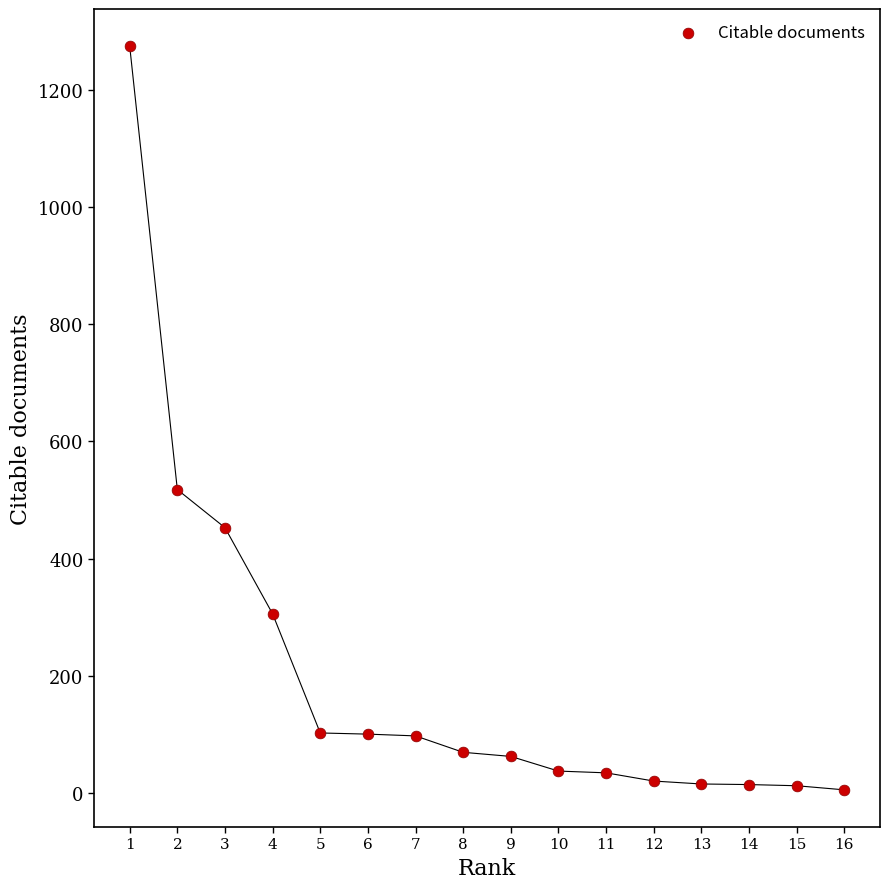

What Y value in the scatter plot is closest to 640?

518